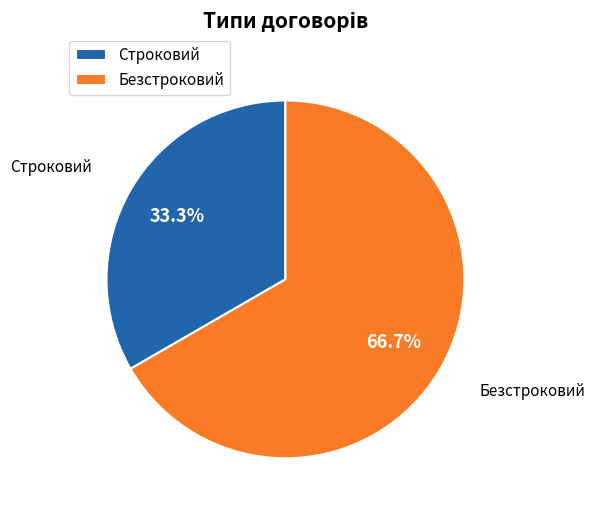

Which slice is the smallest?

Строковий